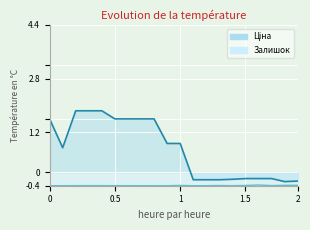

True or false: Залишок has a value of -0.4 at 18.

True